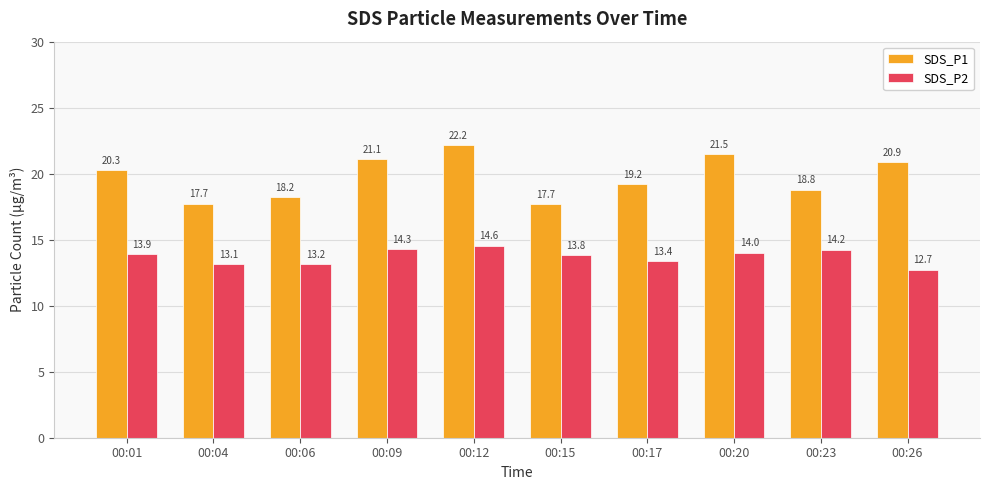

At how many categories does at least one series exceed 17?

10